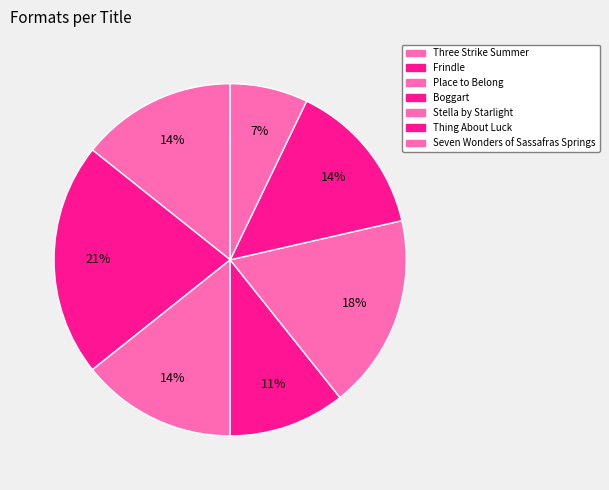

What is the largest slice in the pie chart?

Frindle